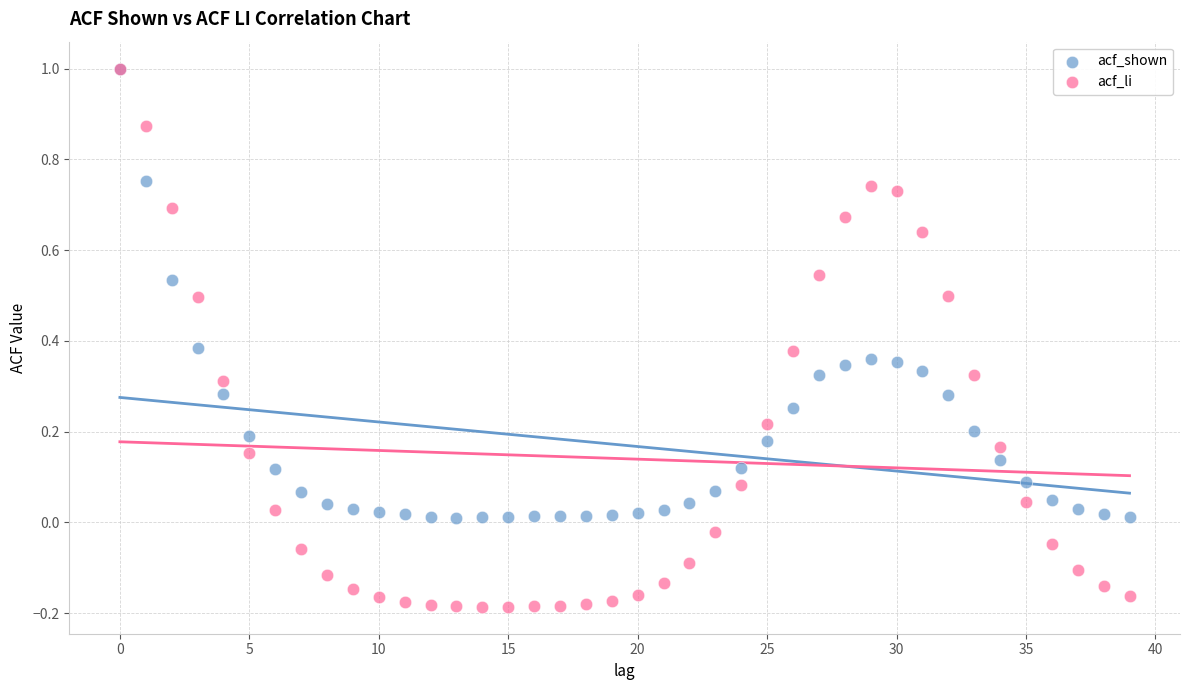

Which series reaches the minimum Y coordinate?

acf_li